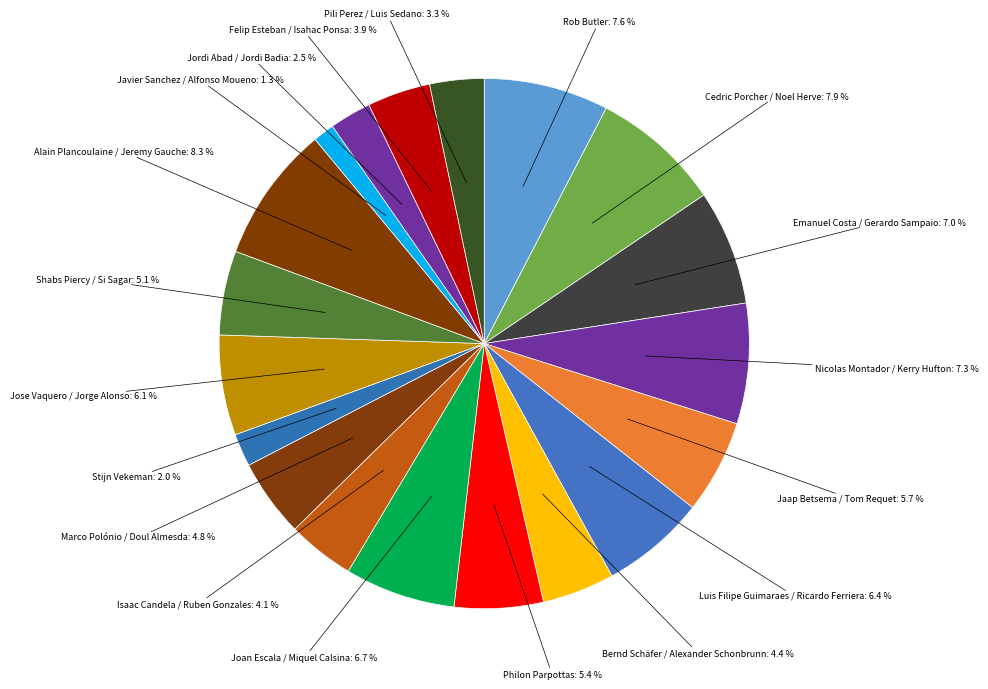

Count the number of slices in the pie.

19